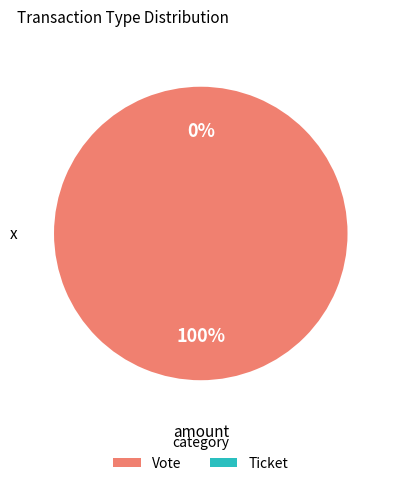

What percentage is the Vote slice, to the nearest percent?

100%